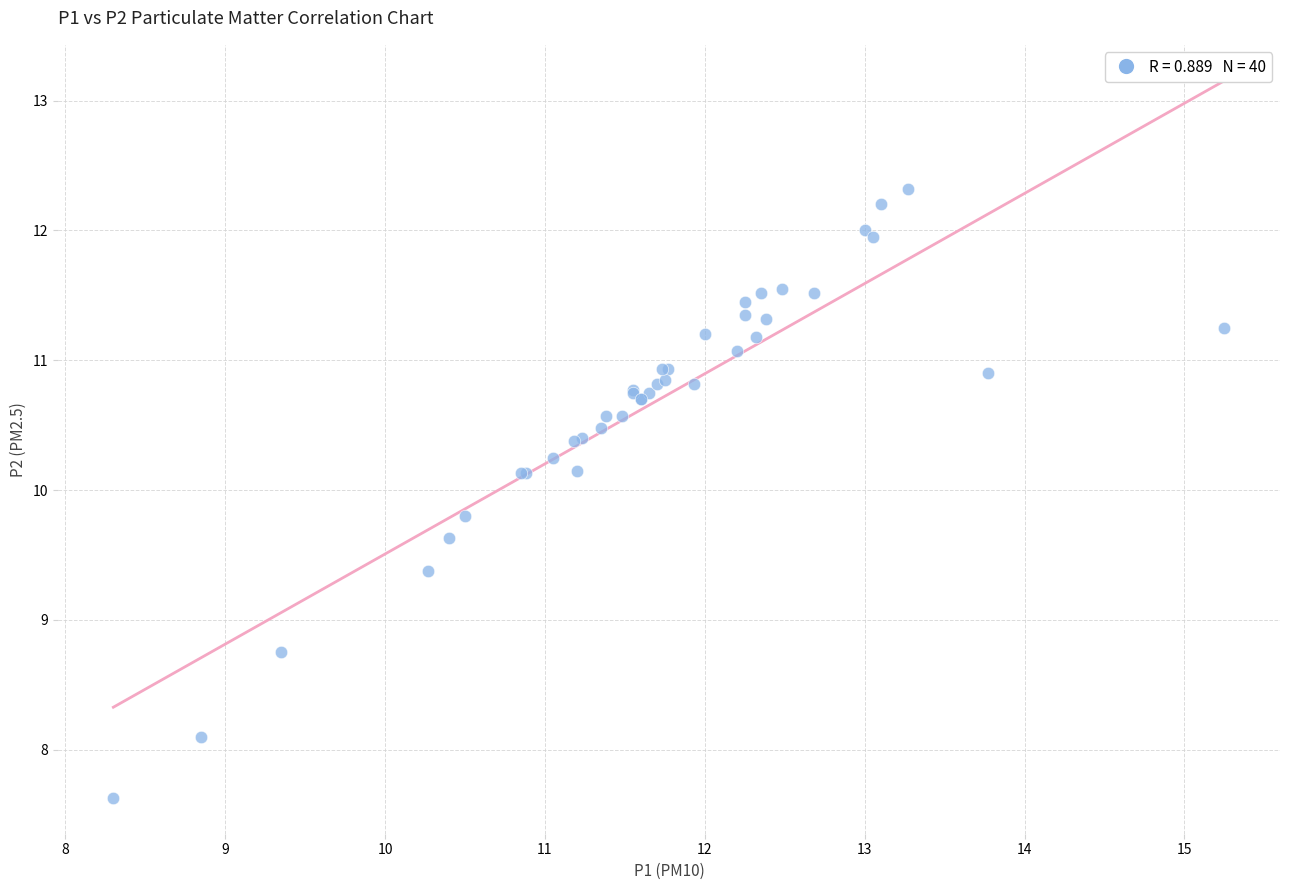

What Y value in the scatter plot is closest to 9?

8.8